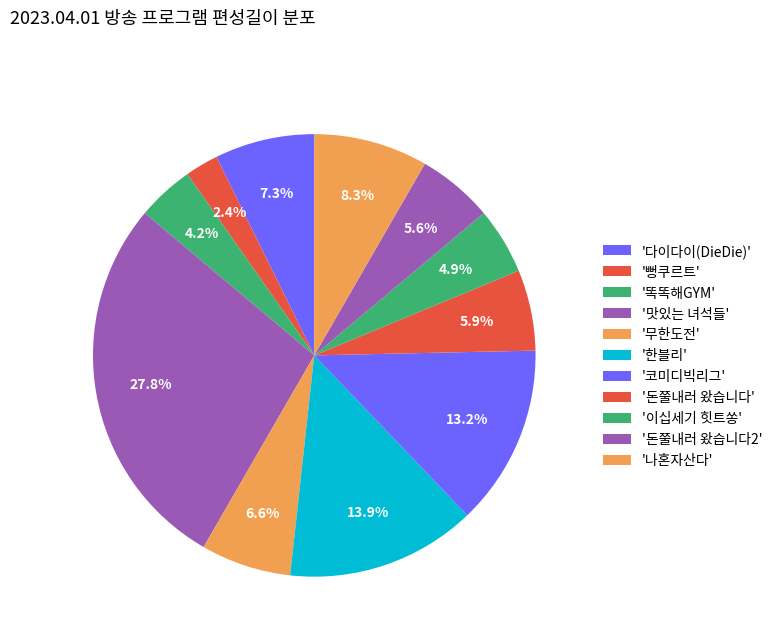

How many slices are in this pie chart?

11